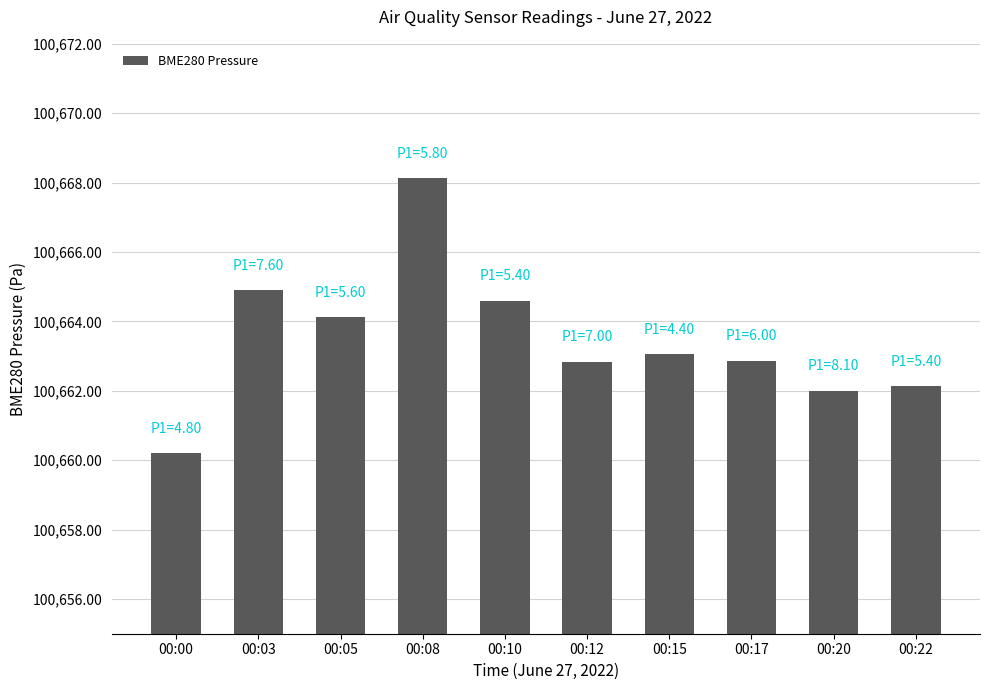

Which label corresponds to the smallest value in the chart?

00:00